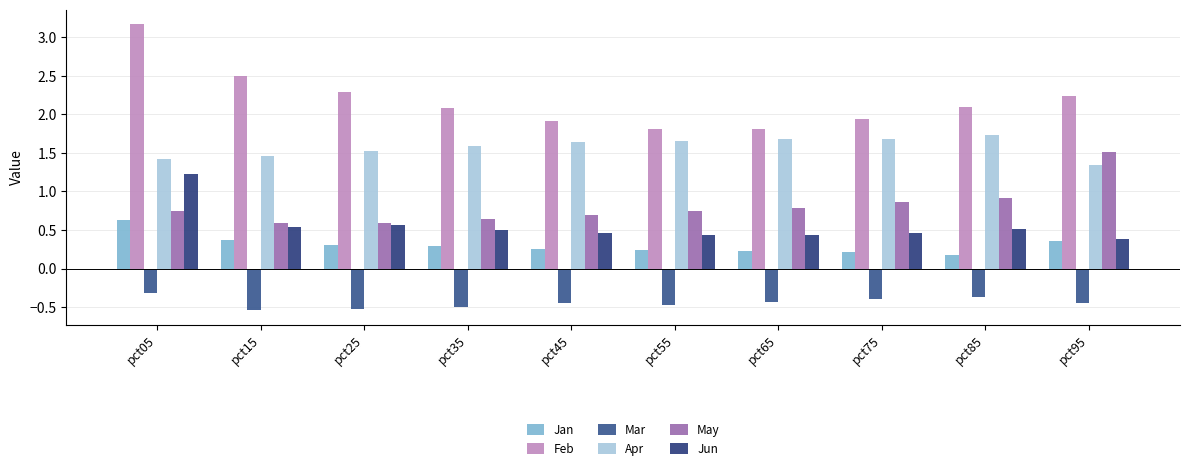

Rank the series by their maximum value, from highest to lowest.

Feb, Apr, May, Jun, Jan, Mar